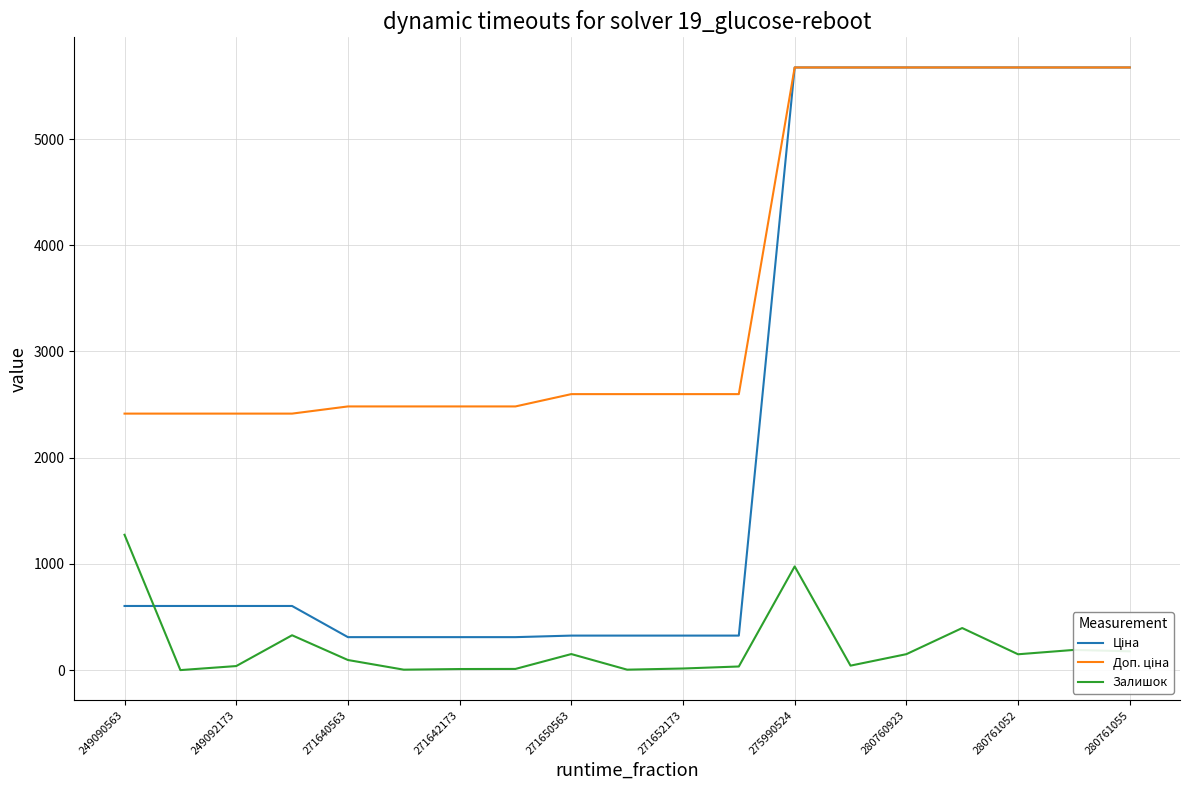

What is the maximum value shown in the chart?

5673.8